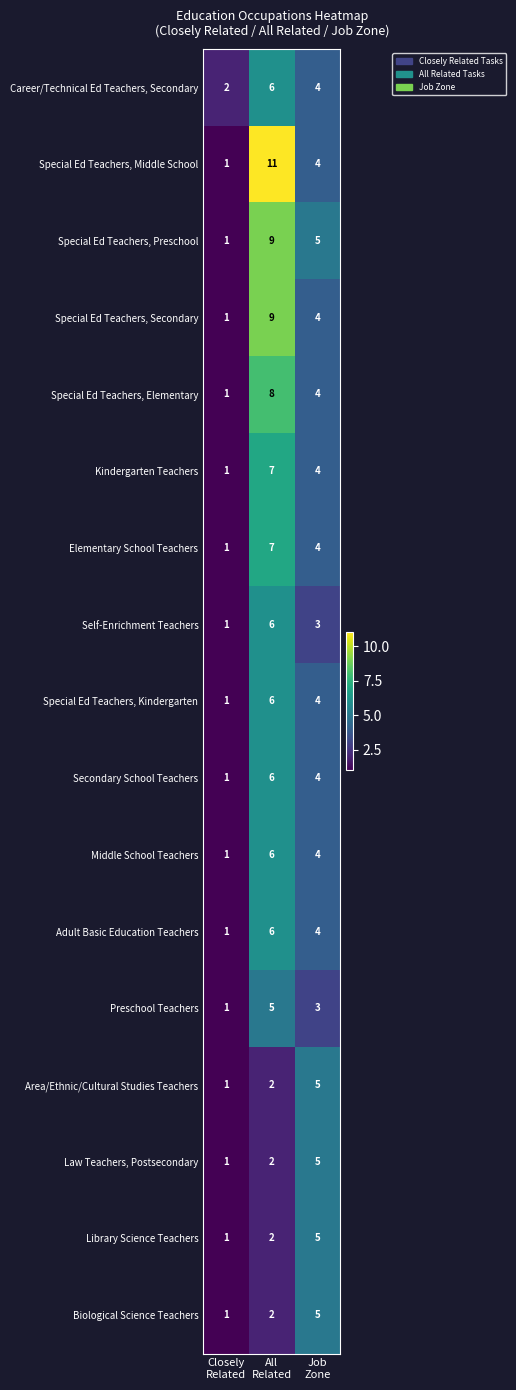

How many distinct data groups are displayed?

17